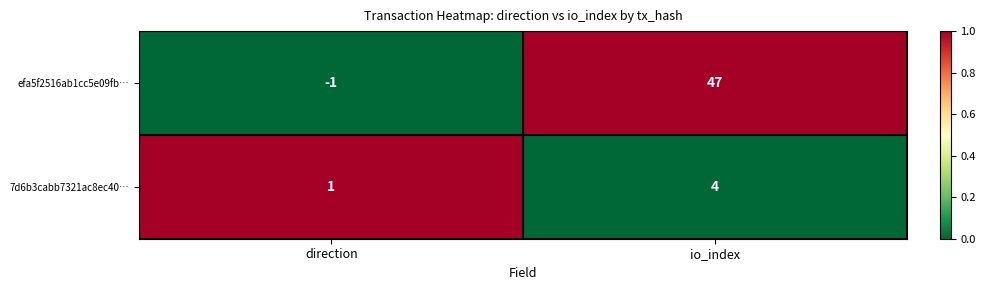

List the series in order of their peak value, highest first.

efa5f2516ab1cc5e09fb…, 7d6b3cabb7321ac8ec40…